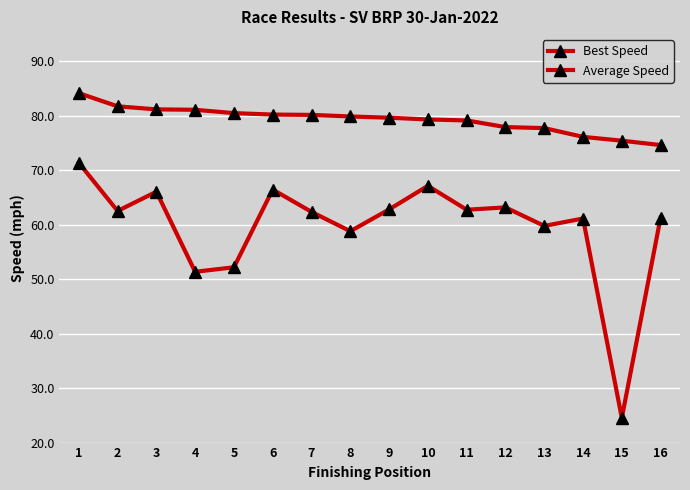

Does the chart have visible grid lines?

Yes